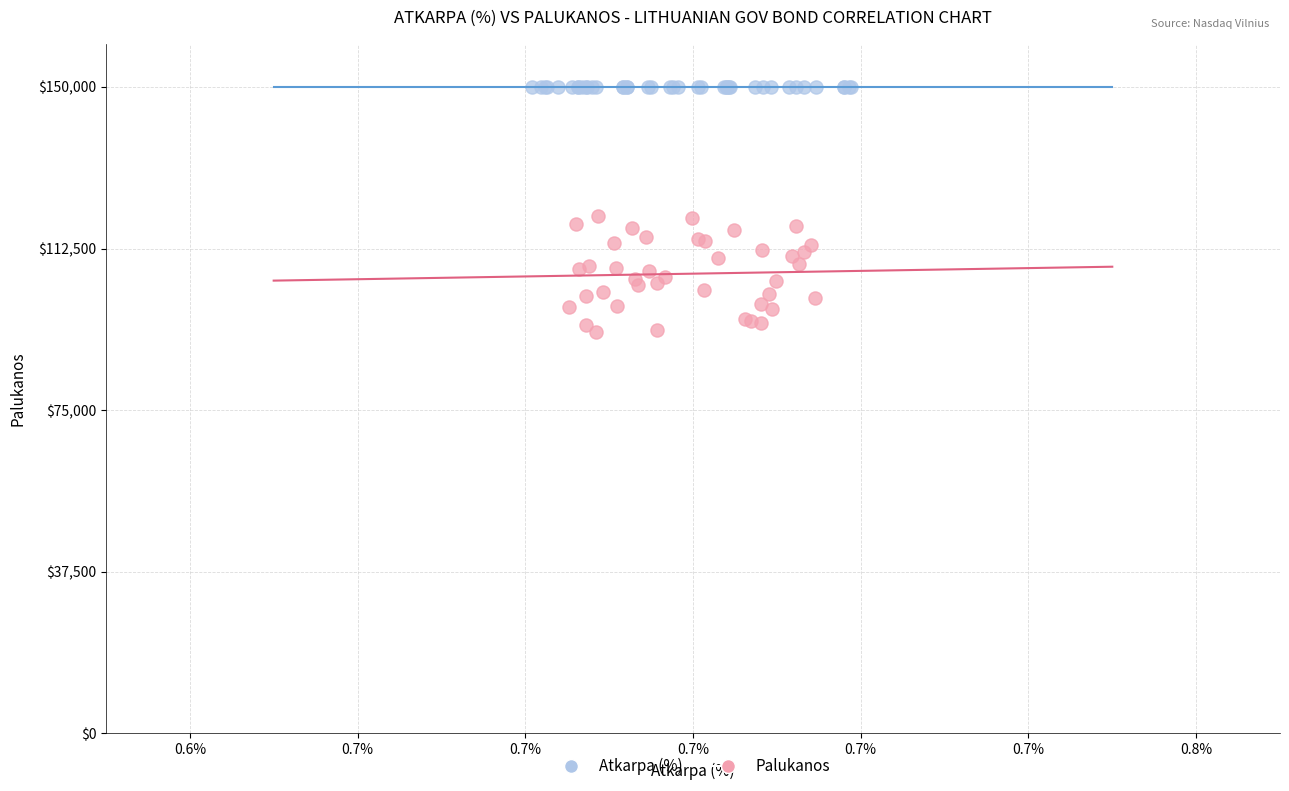

Which series reaches the maximum Y coordinate?

Atkarpa (%)